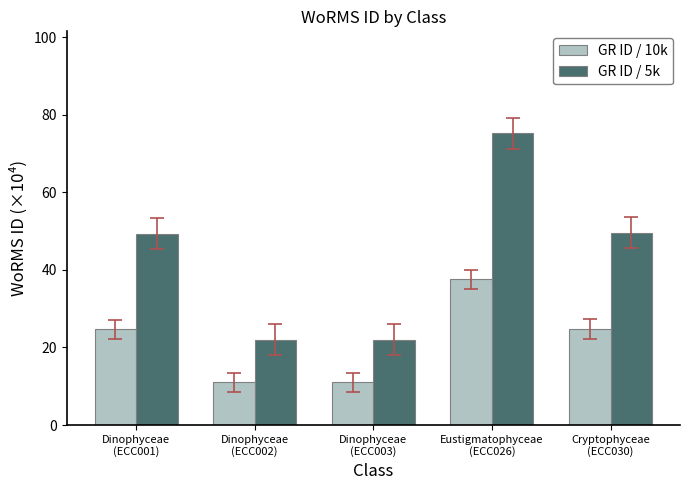

How many data points in GR ID / 10k are above 24?

3